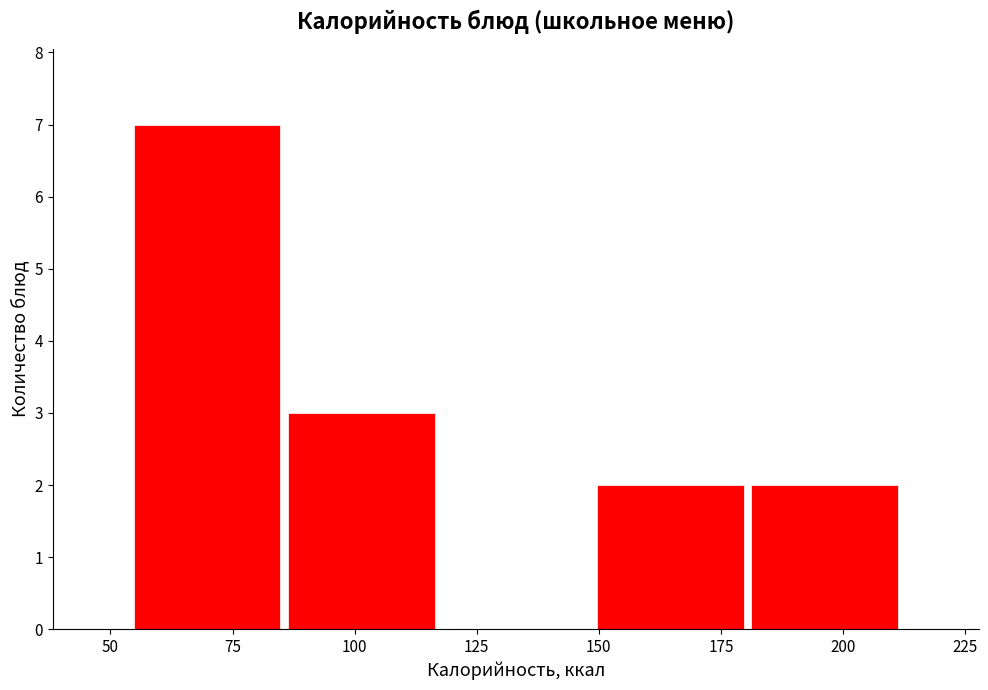

Reading left to right, transcribe this chart: for each bar, give the range it covers on the x-axis and its height. Neither the bar edges nor the heights are printed on the chart, so give them approximately, as read against the axes.

55 to 85: 7
85 to 115: 3
115 to 150: 0
150 to 180: 2
180 to 210: 2